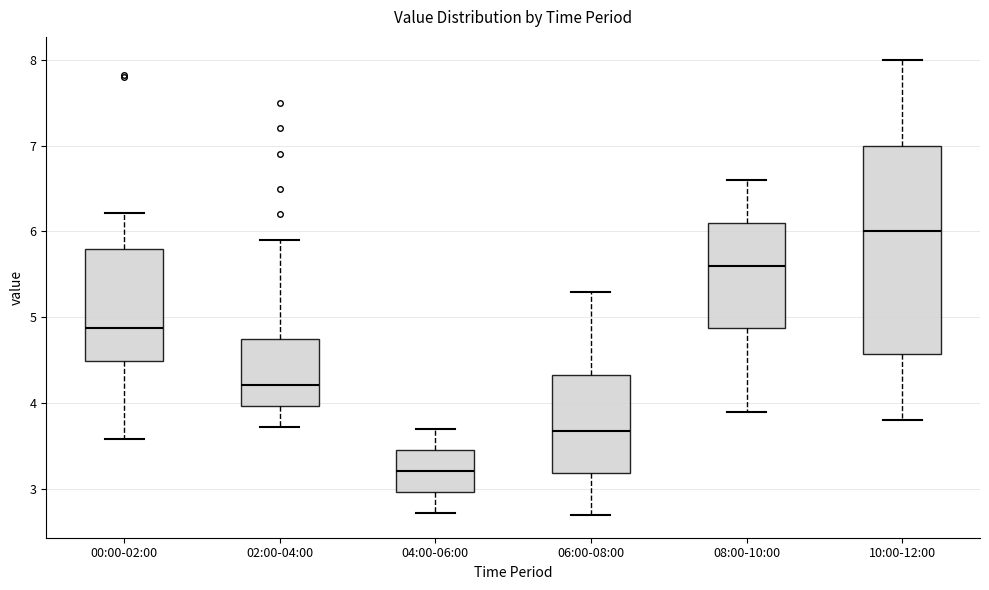

Reading left to right, transcribe this box plot: for each box, give where its median line is, the range the box spans, and where its two whiskers end, as read against the y-axis. The values are not printed on the chart, so give them approximately, as read against the axis.

00:00-02:00: median 4.9, box 4.5 to 5.8, whiskers 3.6 to 6.2
02:00-04:00: median 4.2, box 4.0 to 4.8, whiskers 3.7 to 5.9
04:00-06:00: median 3.2, box 3.0 to 3.5, whiskers 2.7 to 3.7
06:00-08:00: median 3.7, box 3.2 to 4.3, whiskers 2.7 to 5.3
08:00-10:00: median 5.6, box 4.9 to 6.1, whiskers 3.9 to 6.6
10:00-12:00: median 6.0, box 4.6 to 7.0, whiskers 3.8 to 8.0